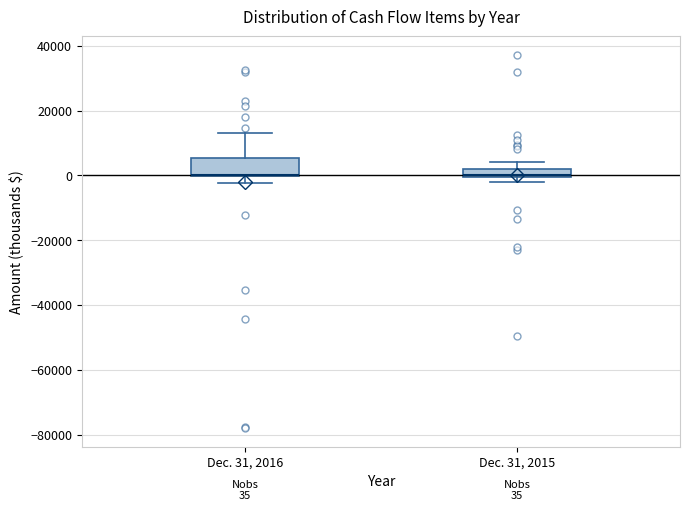

Which box is the tallest, from its lower edge to its upper edge?

Dec. 31, 2016